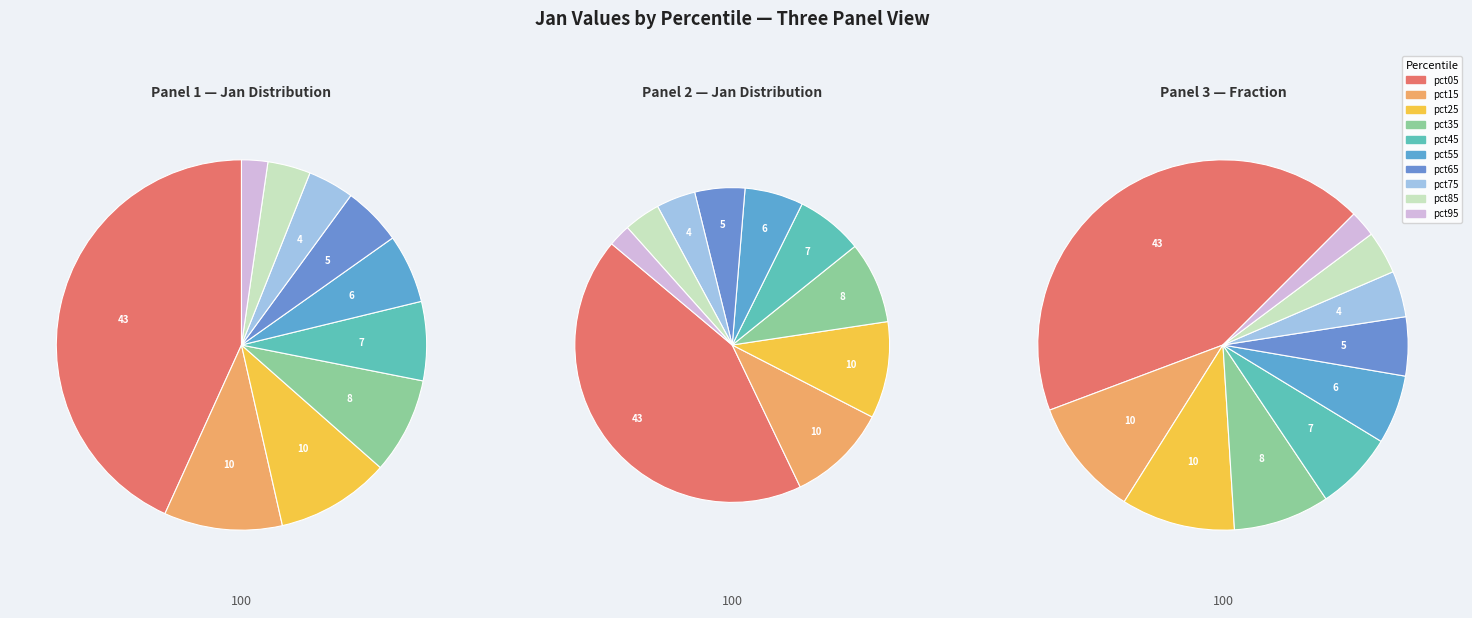

Count the number of slices in the pie.

10